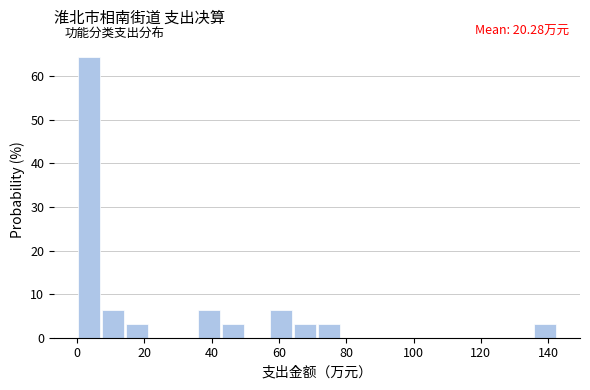

Read against the x-axis, roughly where is the centre of the tallest bar?

4